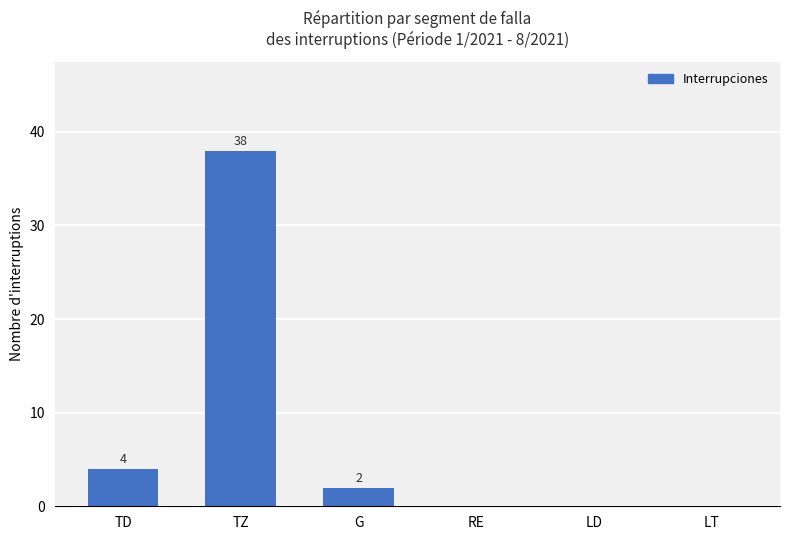

Reading left to right, what are all the values shown in this chart?

4	38	2	0	0	0